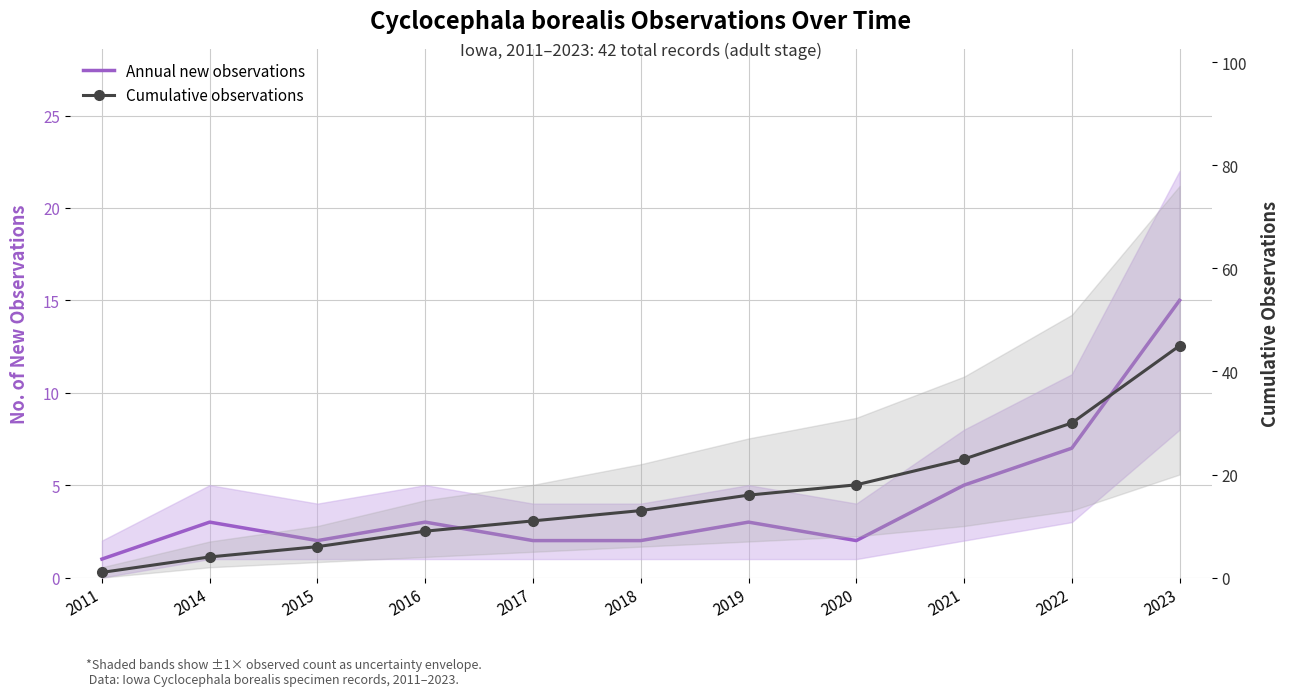

What is the sum of the Cumulative observations values at 2019 and 2021?

39